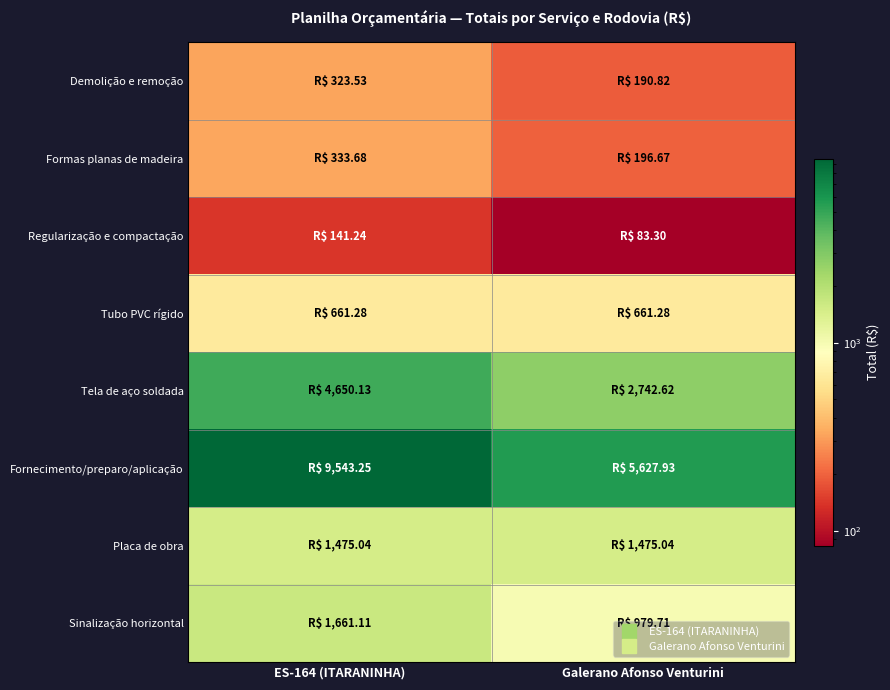

At how many categories does at least one series exceed 2109?

2